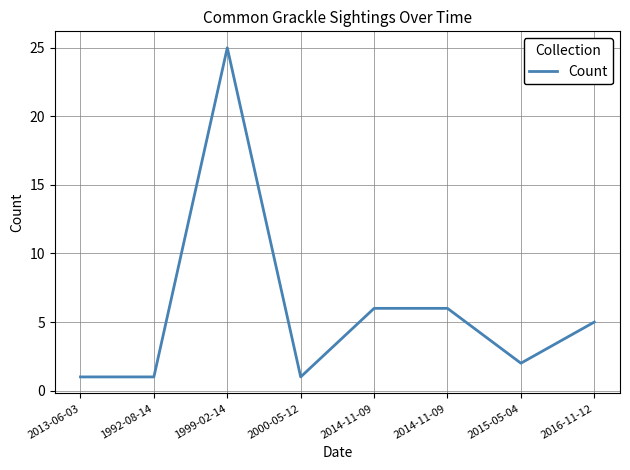

Which label corresponds to the largest value in the chart?

1999-02-14